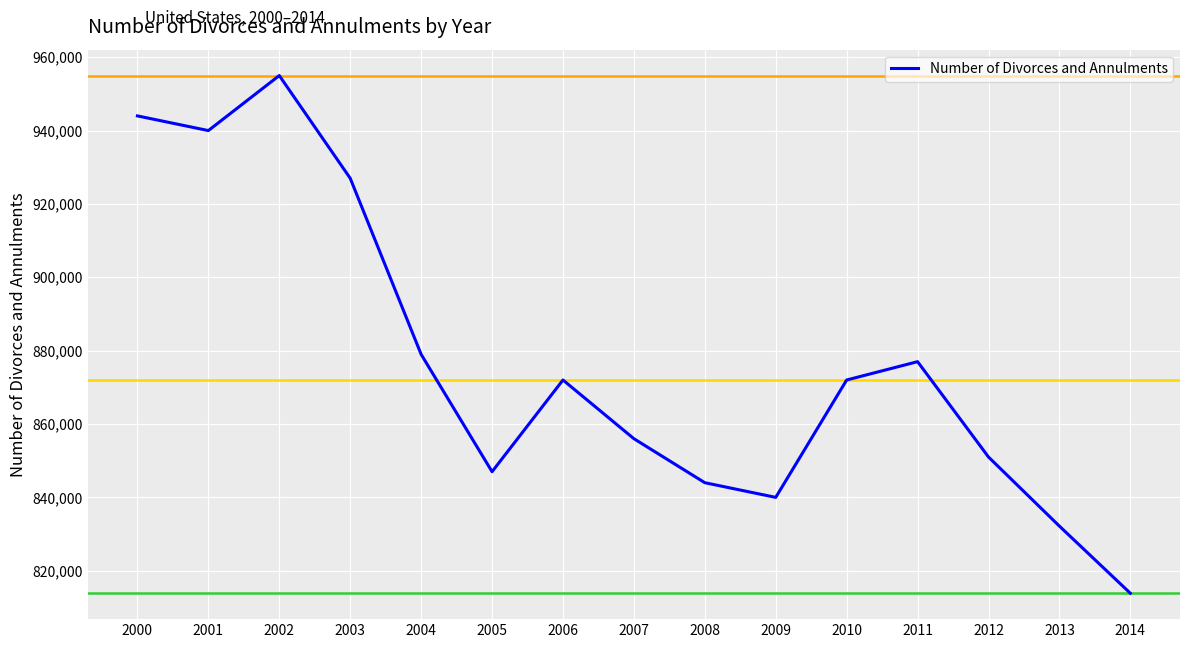

Which category has the lowest value across all series?

2014